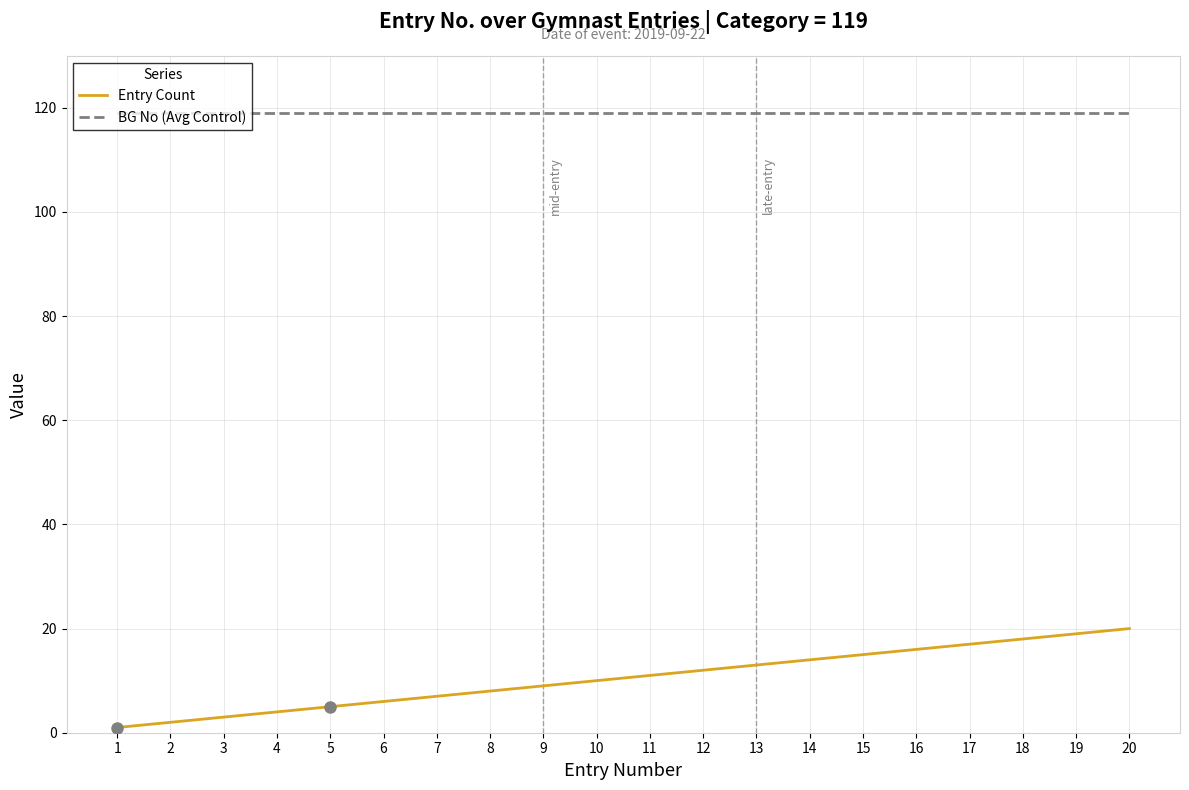

True or false: Entry Count and BG No (Avg Control) intersect in this chart.

False